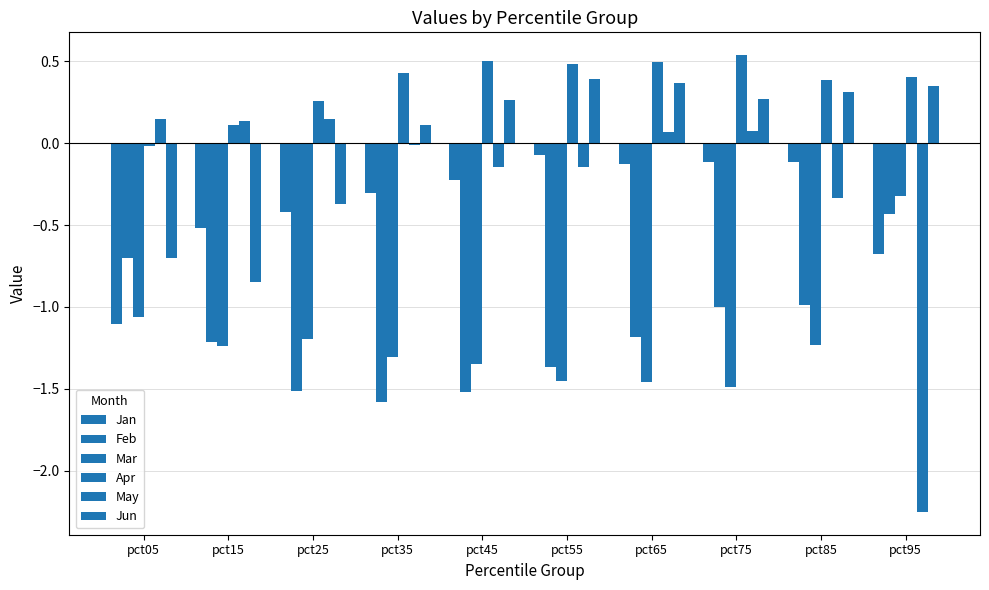

The value of Mar at pct25 is -1.8. True or false?

False